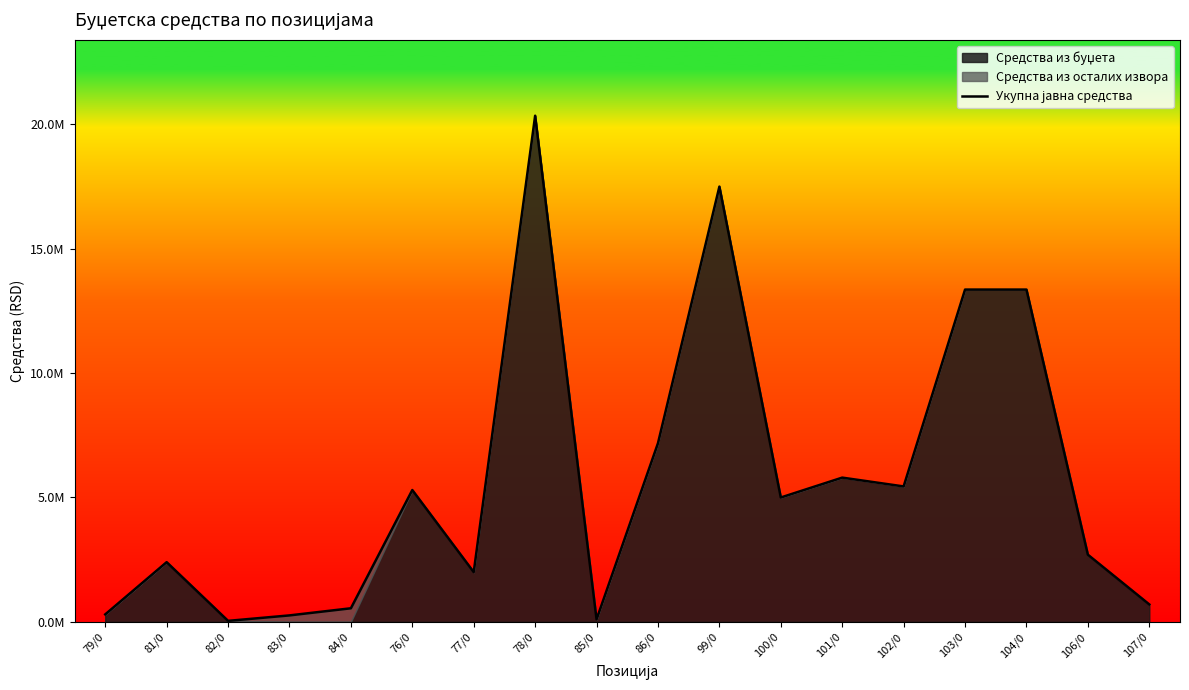

Reading right to left, what are all the values shown in this chart?

107/0=700000	106/0=2700000	104/0=13360000	103/0=13360000	102/0=5445000	101/0=5799410	100/0=5000000	99/0=17500000	86/0=7182702	85/0=100000	78/0=20350000	77/0=2000000	76/0=5300000	84/0=546000	83/0=259516	82/0=40000	81/0=2400000	79/0=300000